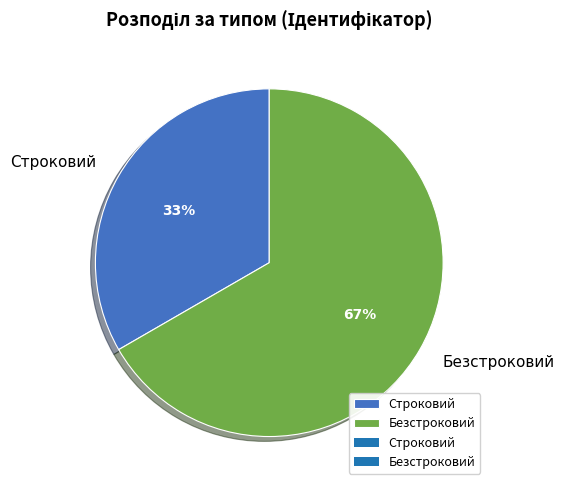

Which slice is the largest?

Безстроковий